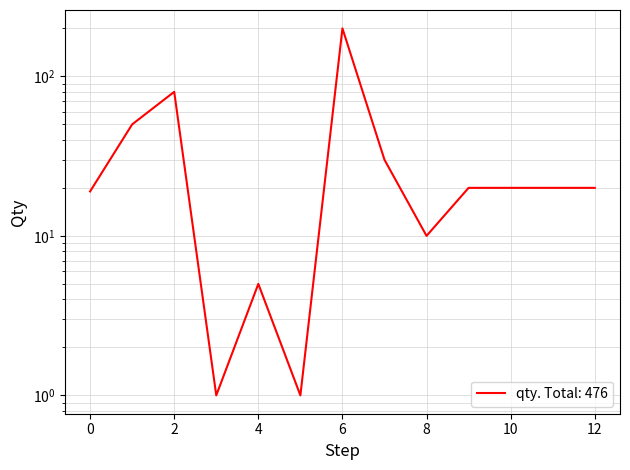

Reading left to right, extract all data points from this chart.

19	50	80	1	5	1	200	30	10	20	20	20	20